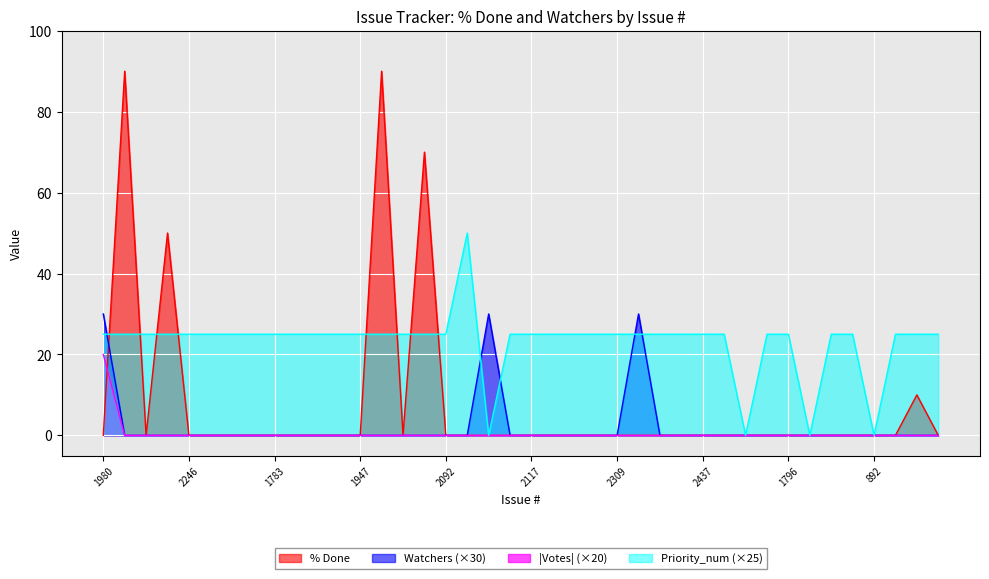

True or false: Watchers and Votes intersect in this chart.

False